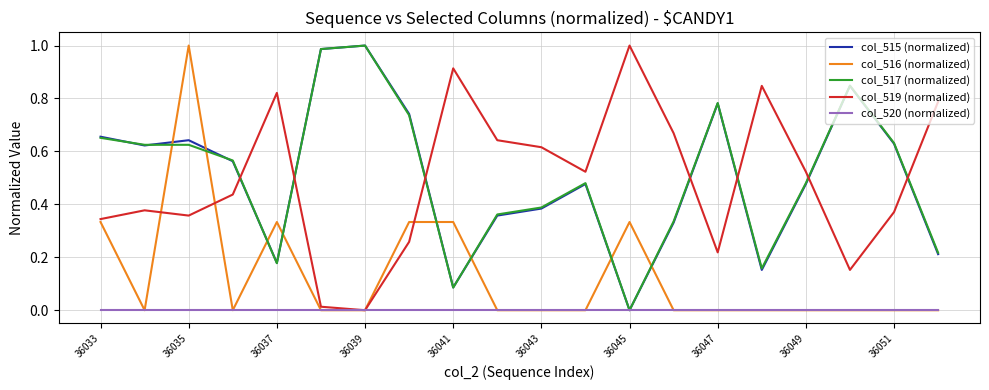

Which series ends up on top after the final intersection of col_519 (normalized) and col_517 (normalized)?

col_519 (normalized)